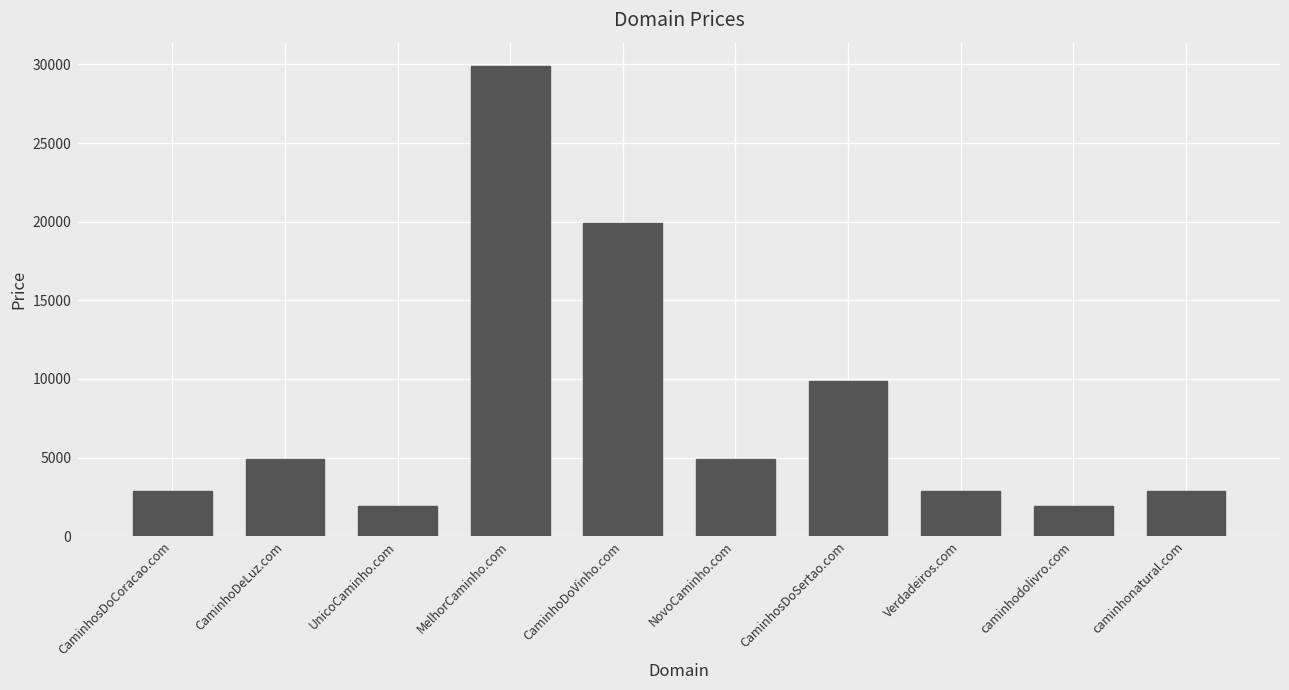

What position from the left is caminhonatural.com?

10